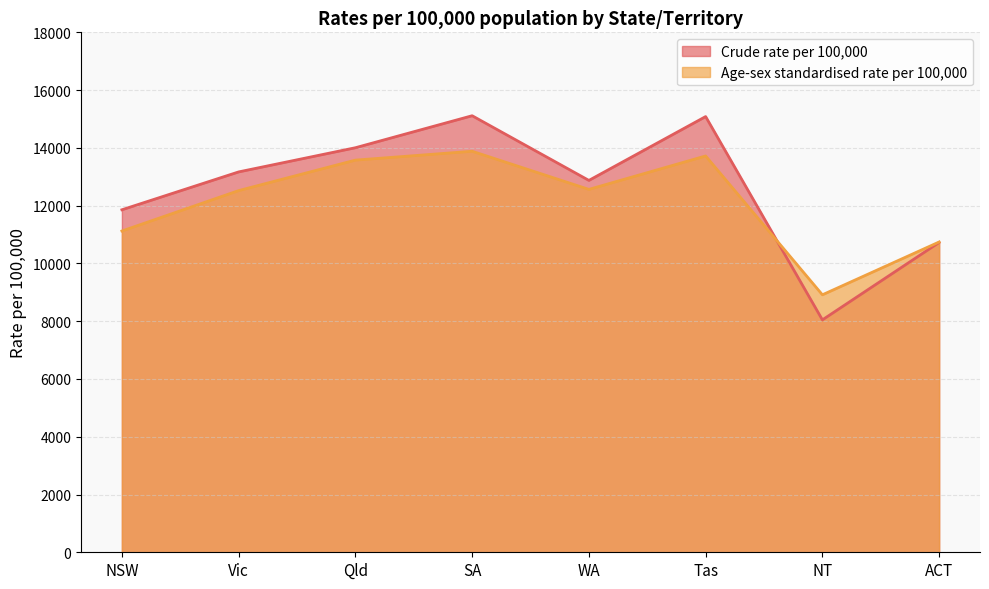

What is the difference between the maximum and second lowest values in the Age-sex standardised rate per 100,000 series?

3141